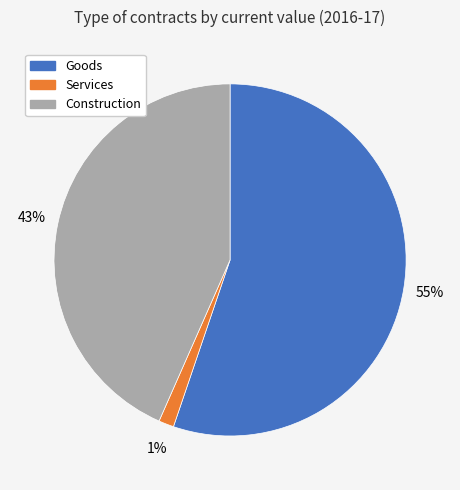

True or false: Goods accounts for 41% of the total.

False